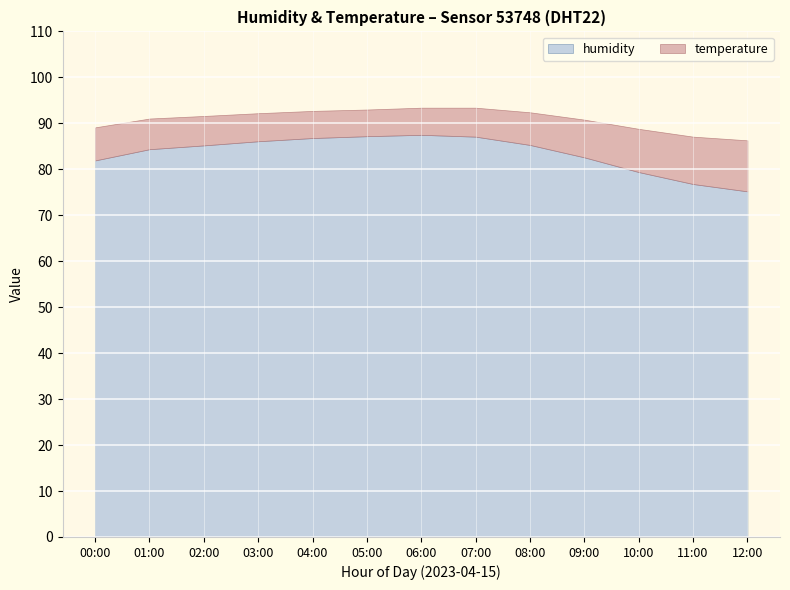

True or false: temperature and humidity cross at least once.

False